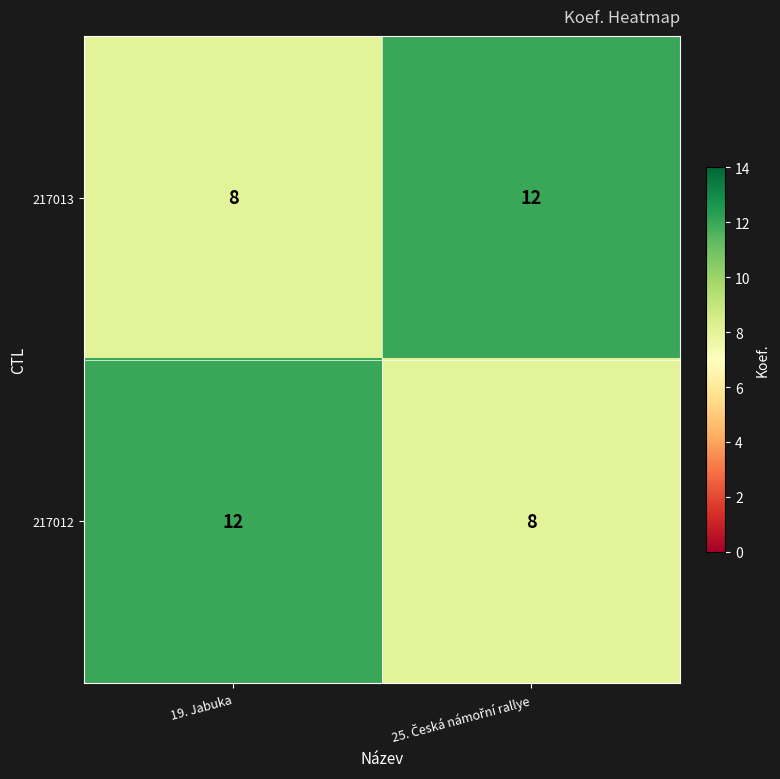

What is the total value across all series at 19. Jabuka?

20